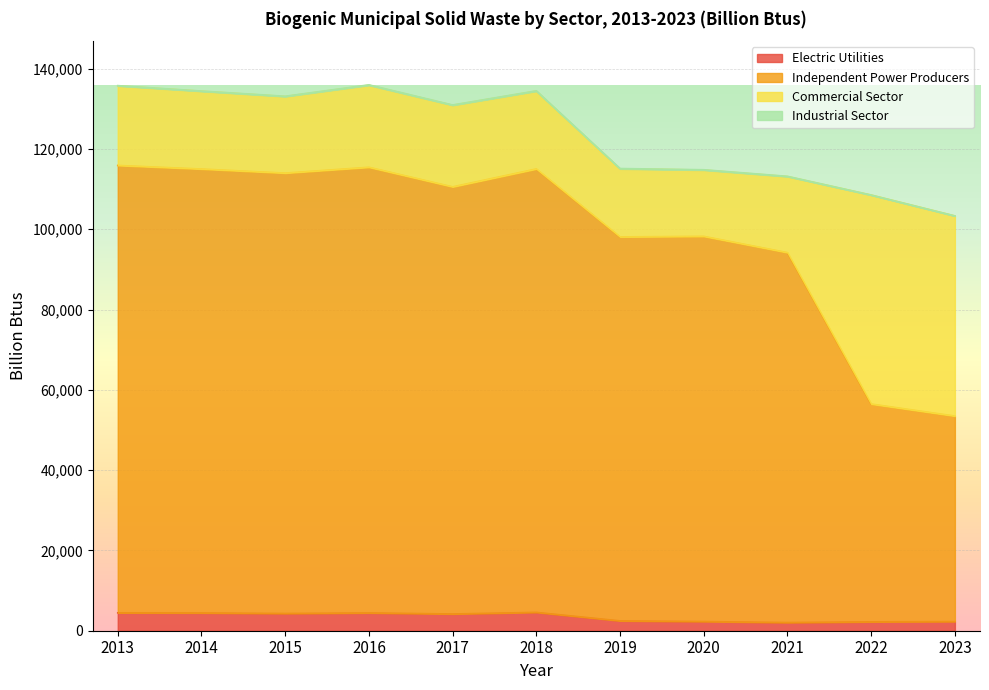

Is the value of Independent Power Producers at 2016 greater than the value of Electric Utilities at 2016?

Yes